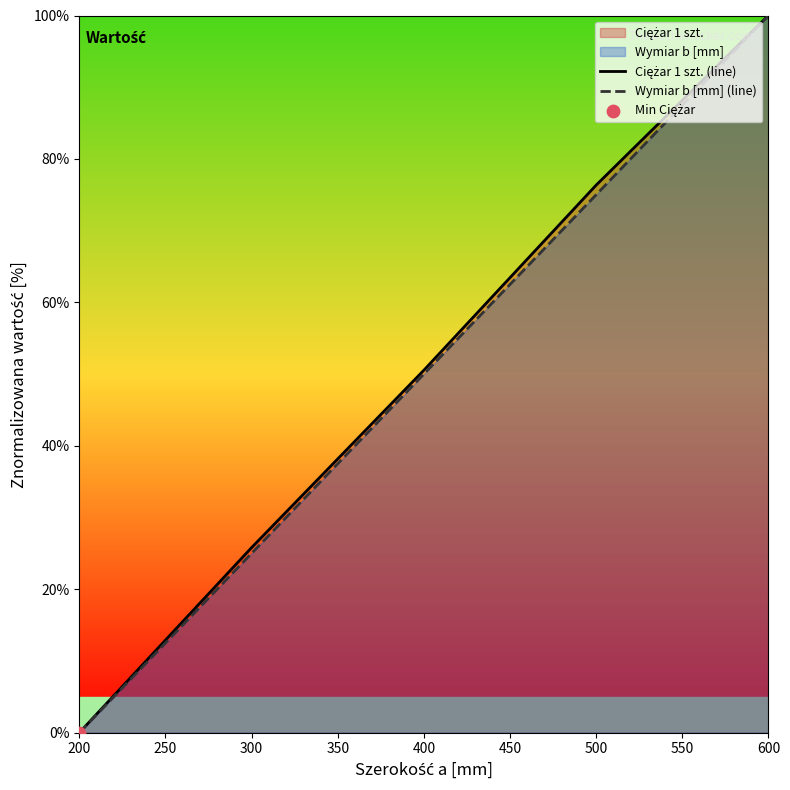

Which series has the widest spread of Y values?

Ciężar 1 szt. (line)